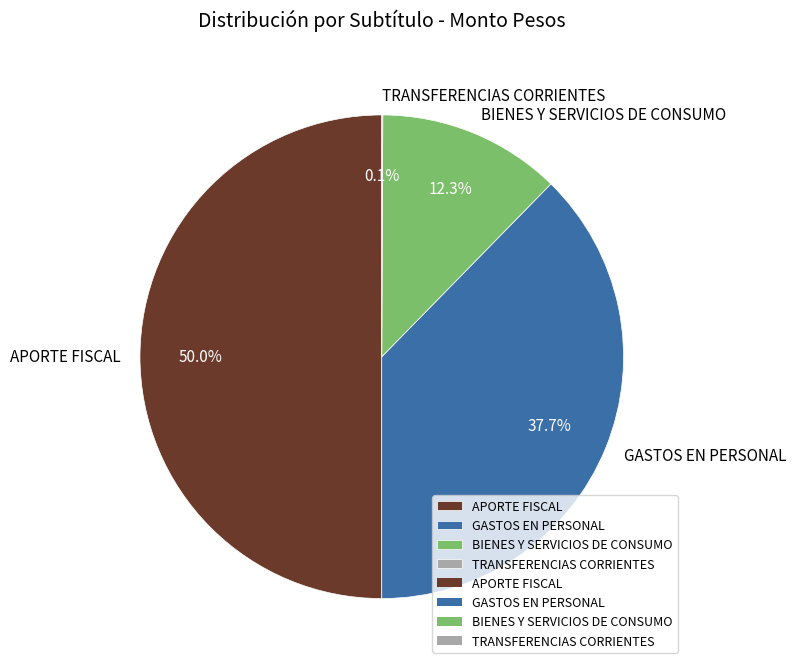

The GASTOS EN PERSONAL slice represents 32% of the pie. True or false?

False